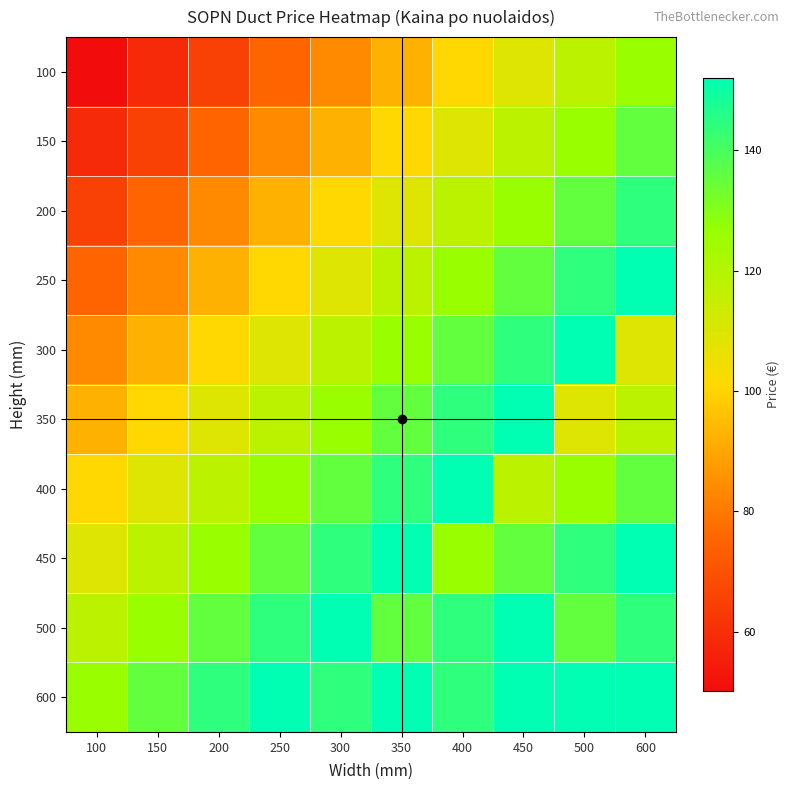

What is the greatest value displayed?

152.1